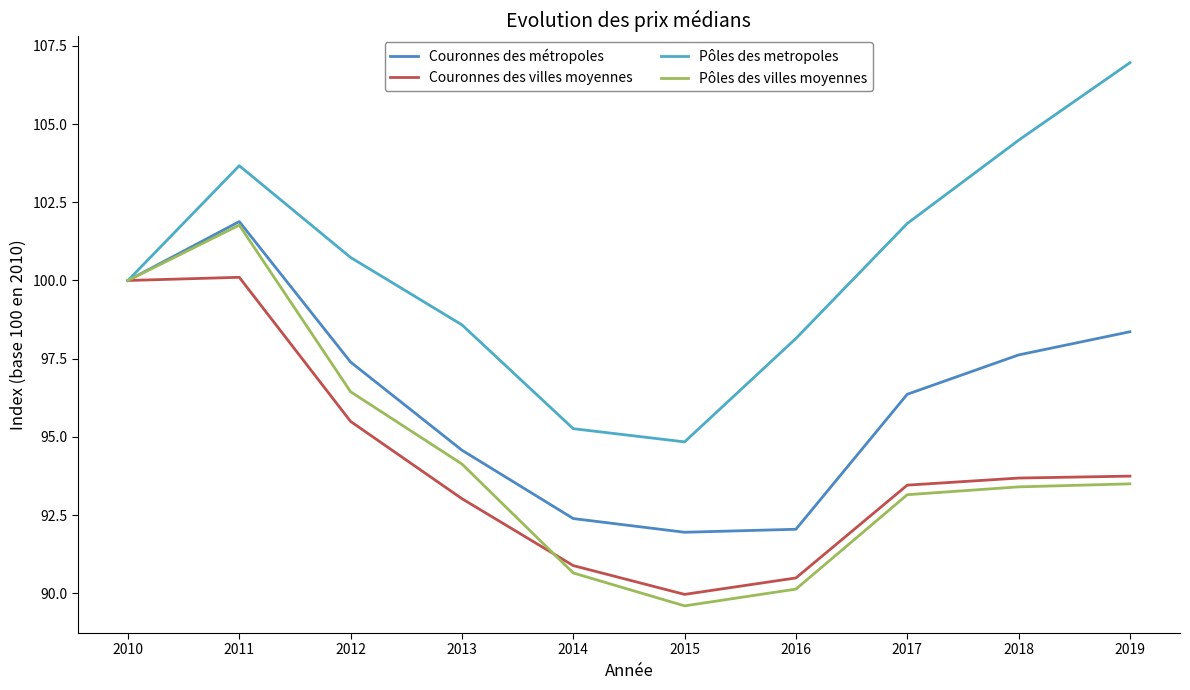

True or false: Couronnes des villes moyennes has more than 1 interior local peaks.

False